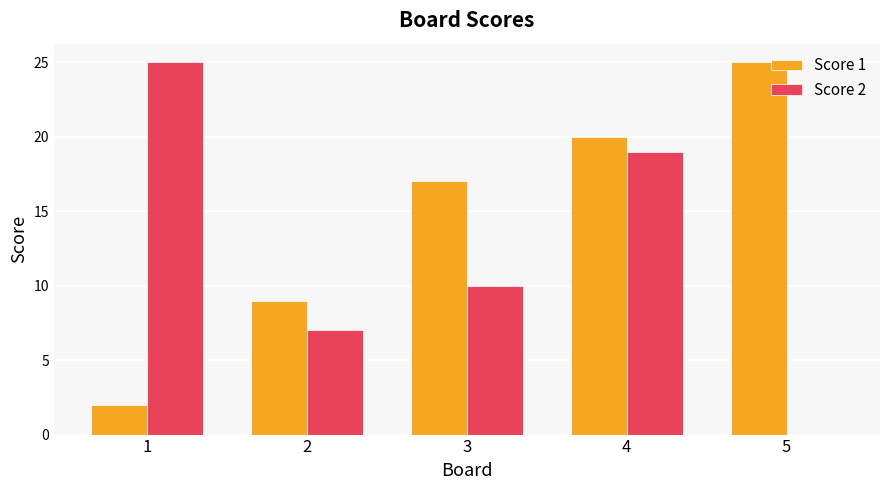

Between 3 and 5, which series saw the biggest shift?

Score 2